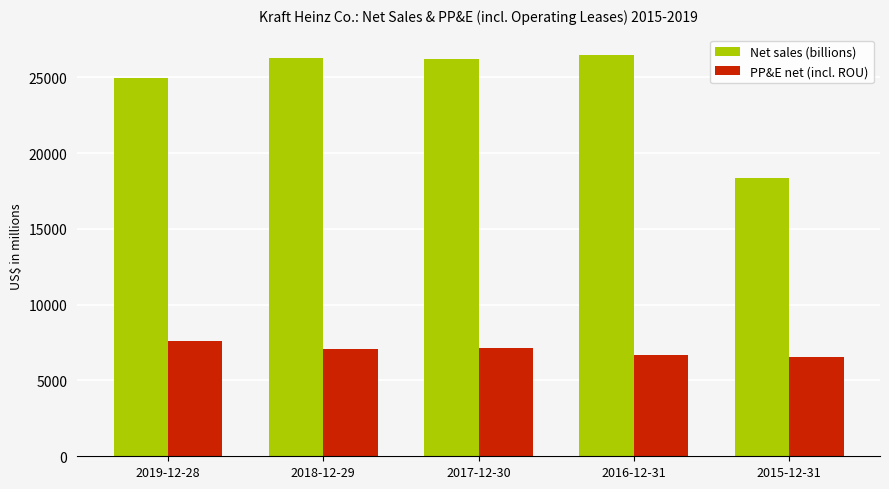

What is the smallest value displayed?

6524